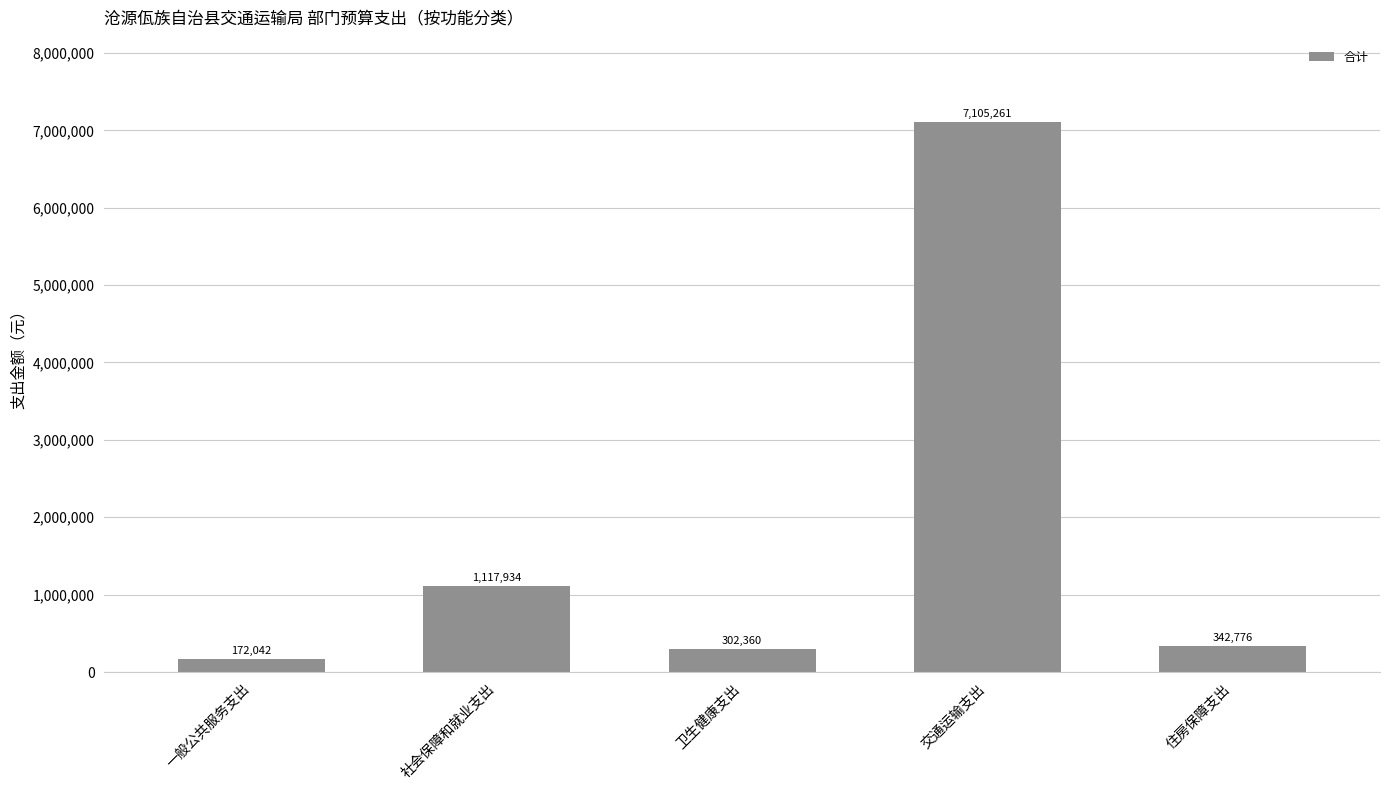

What is the value of the 1st bar from the left?

172042.0